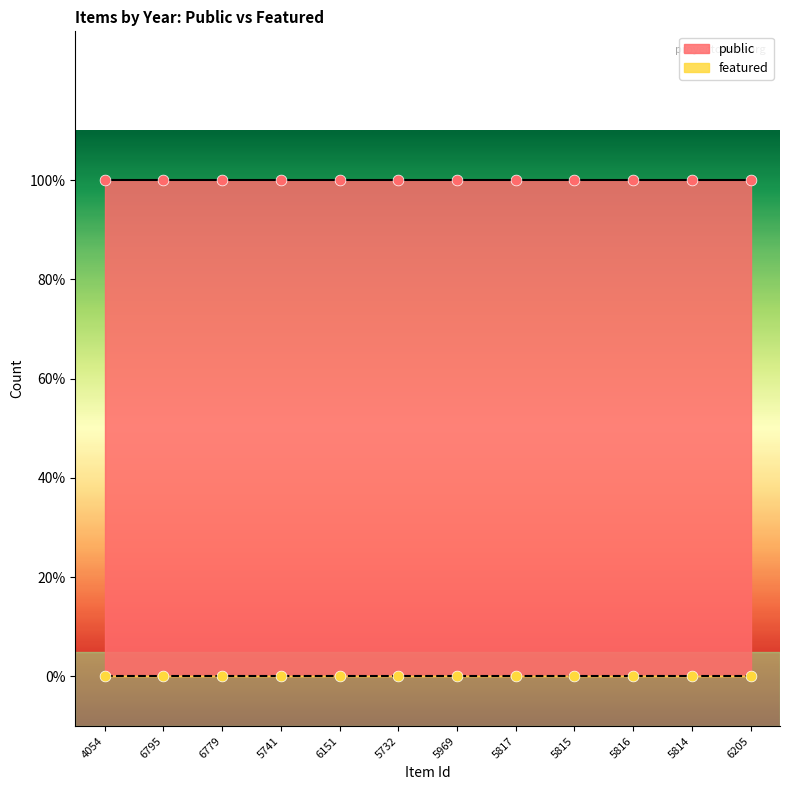

At which category is the sum across all series the highest?

4054